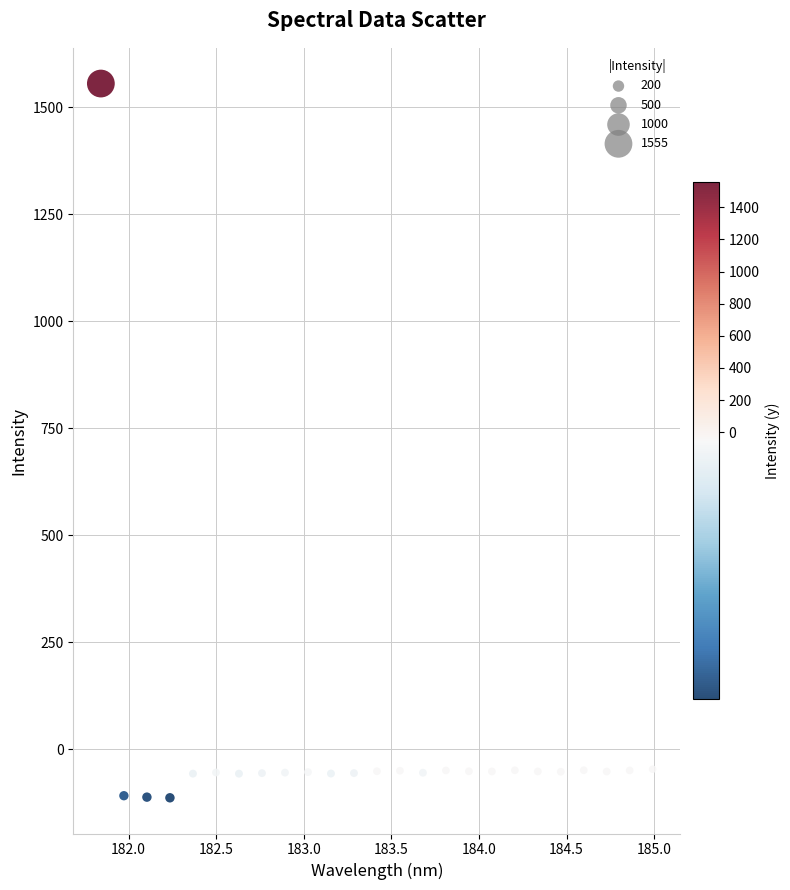

What is the range of X values (max minus min)?

3.1